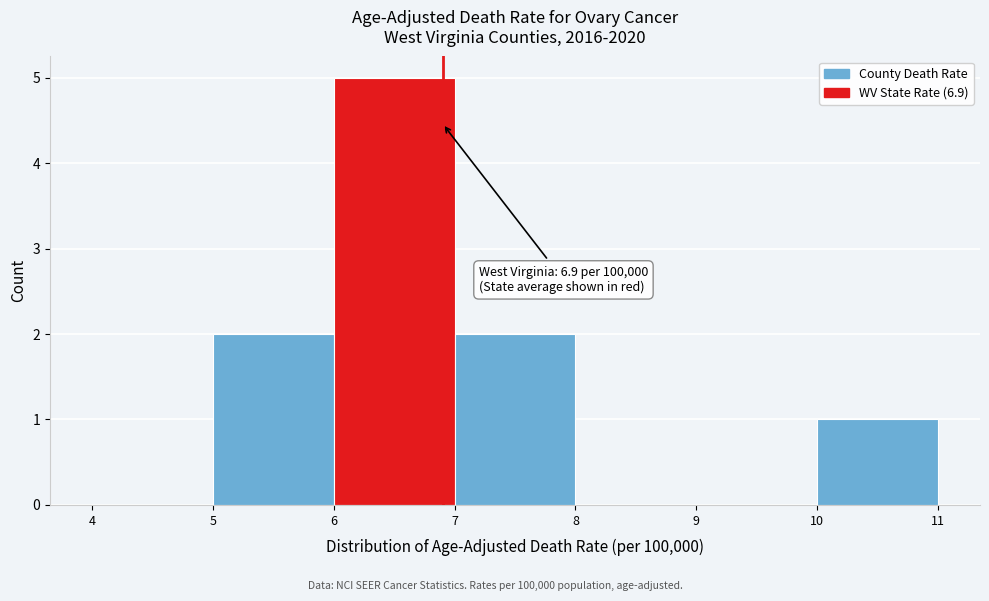

Which range on the x-axis has the tallest bar?

6 to 7